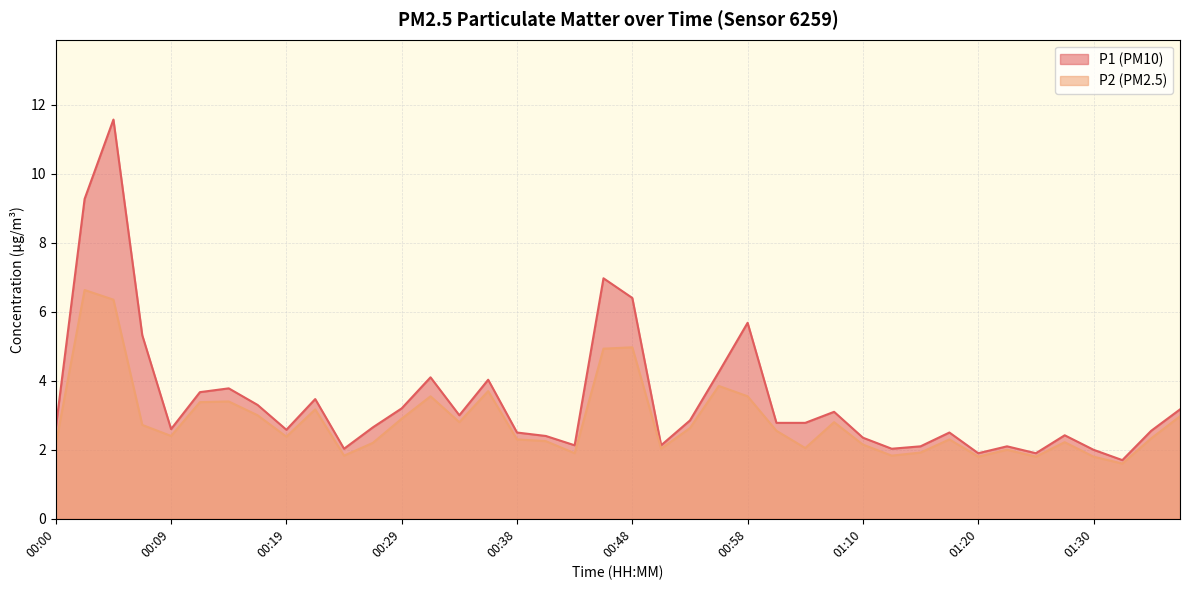

At which category does P2 reach its first local valley?

00:09